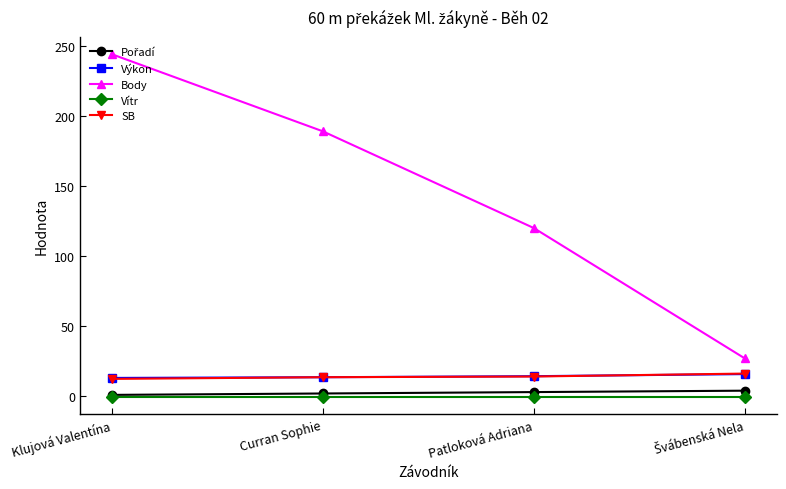

True or false: SB and Vítr intersect in this chart.

False